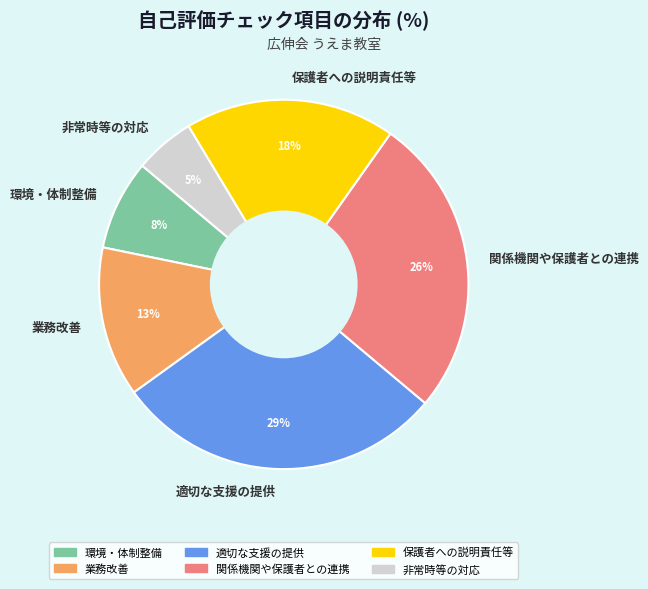

Between 関係機関や保護者との連携 and 適切な支援の提供, which is larger?

適切な支援の提供